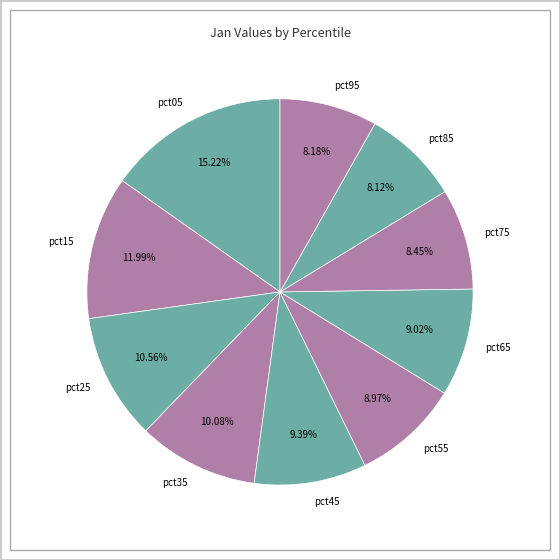

Which has a higher value, pct35 or pct45?

pct35